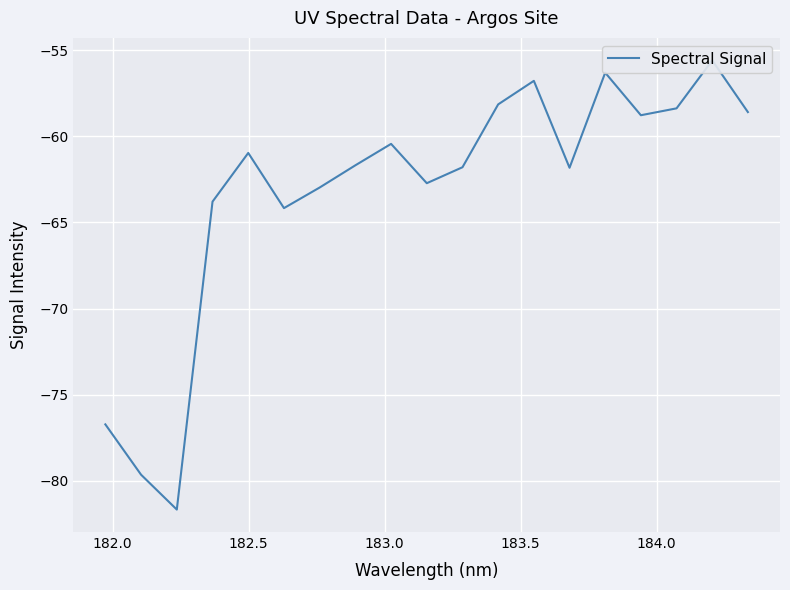

What is the difference between the maximum and minimum values?

26.1